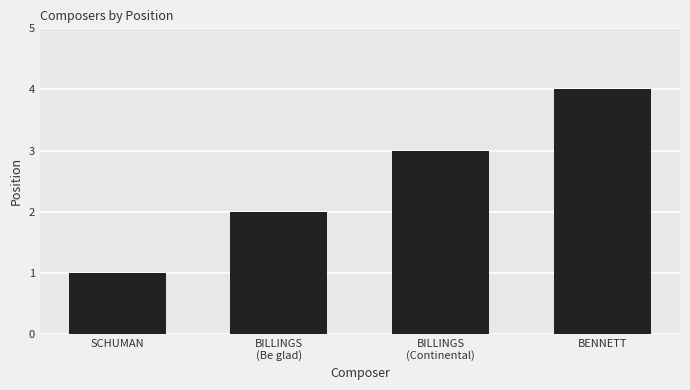

What position from the right is BENNETT?

1